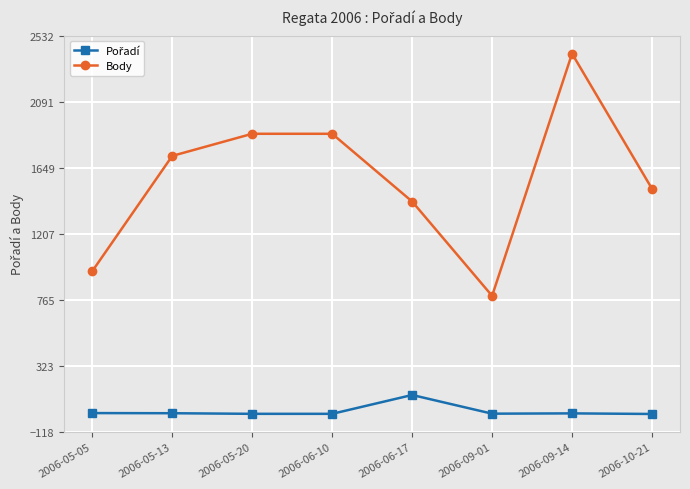

What position from the left is 2006-05-13?

2